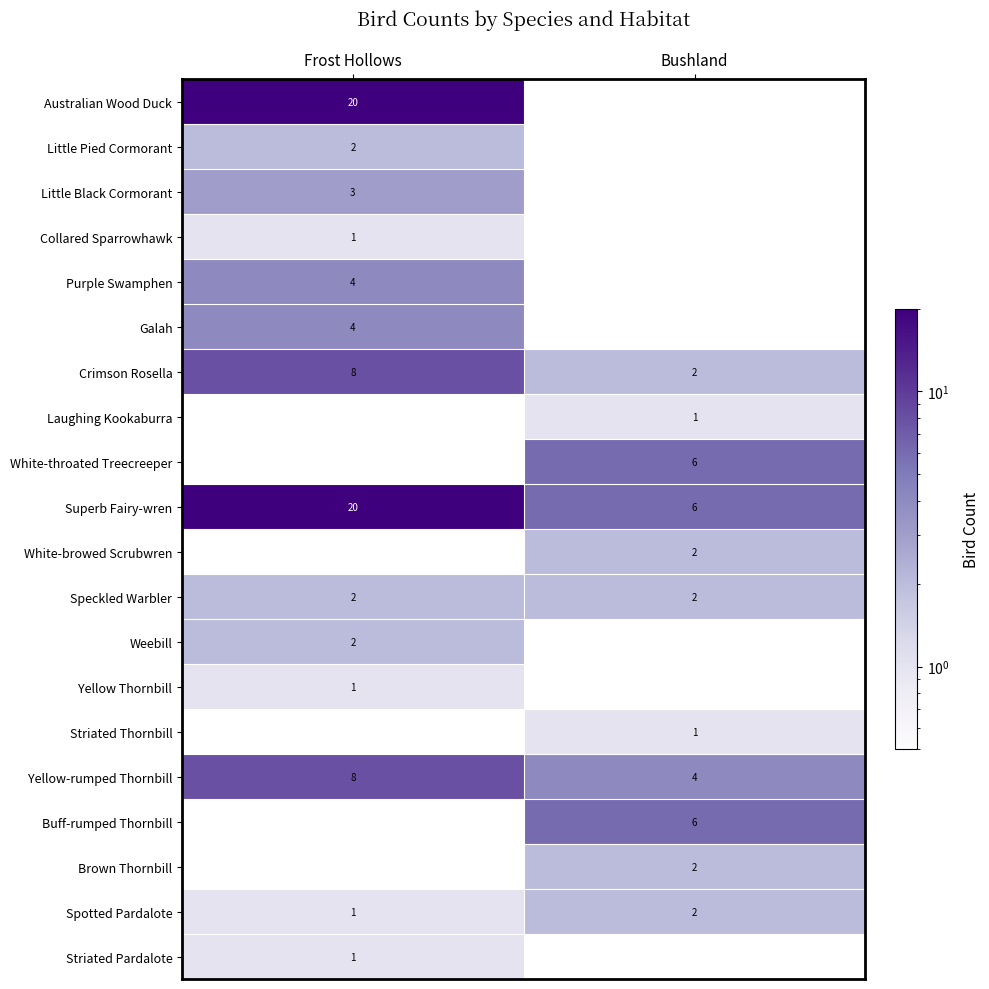

What is the difference between the Yellow-rumped Thornbill values at Frost Hollows and Bushland?

4